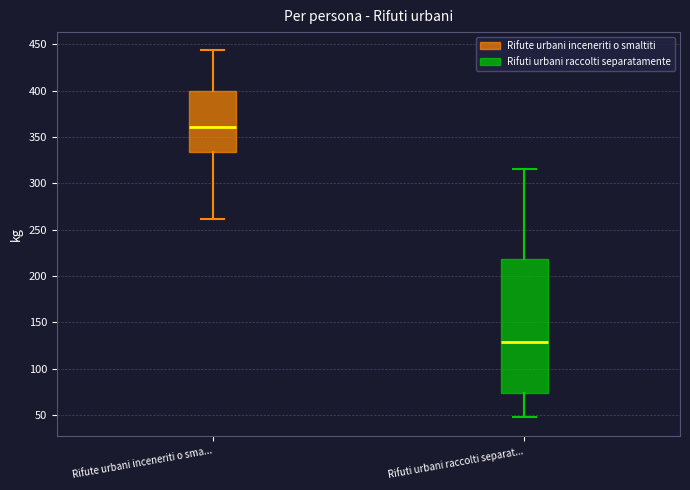

Which box has the lowest median line?

Rifuti urbani raccolti separat...